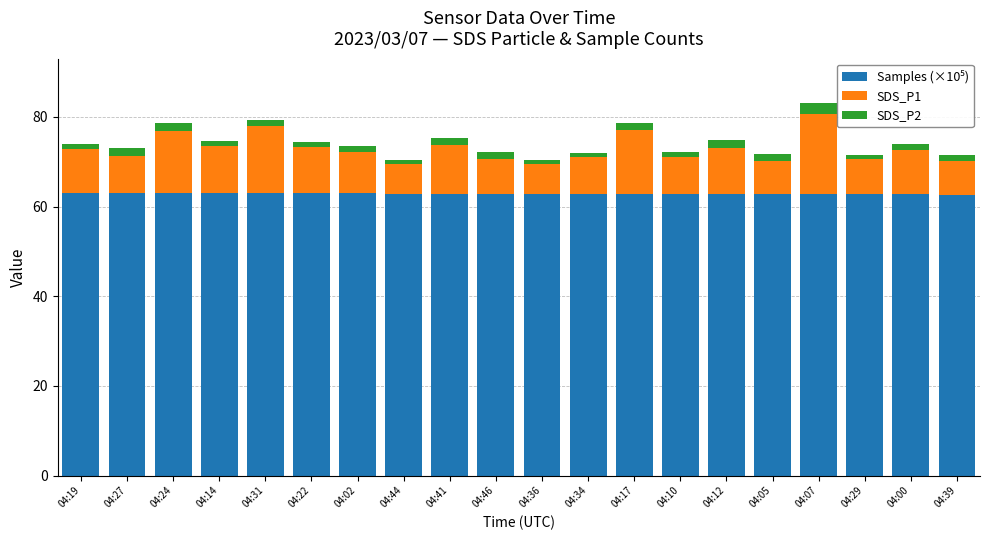

What is the approximate value of Samples (×10⁵) at 04:36?

62.8